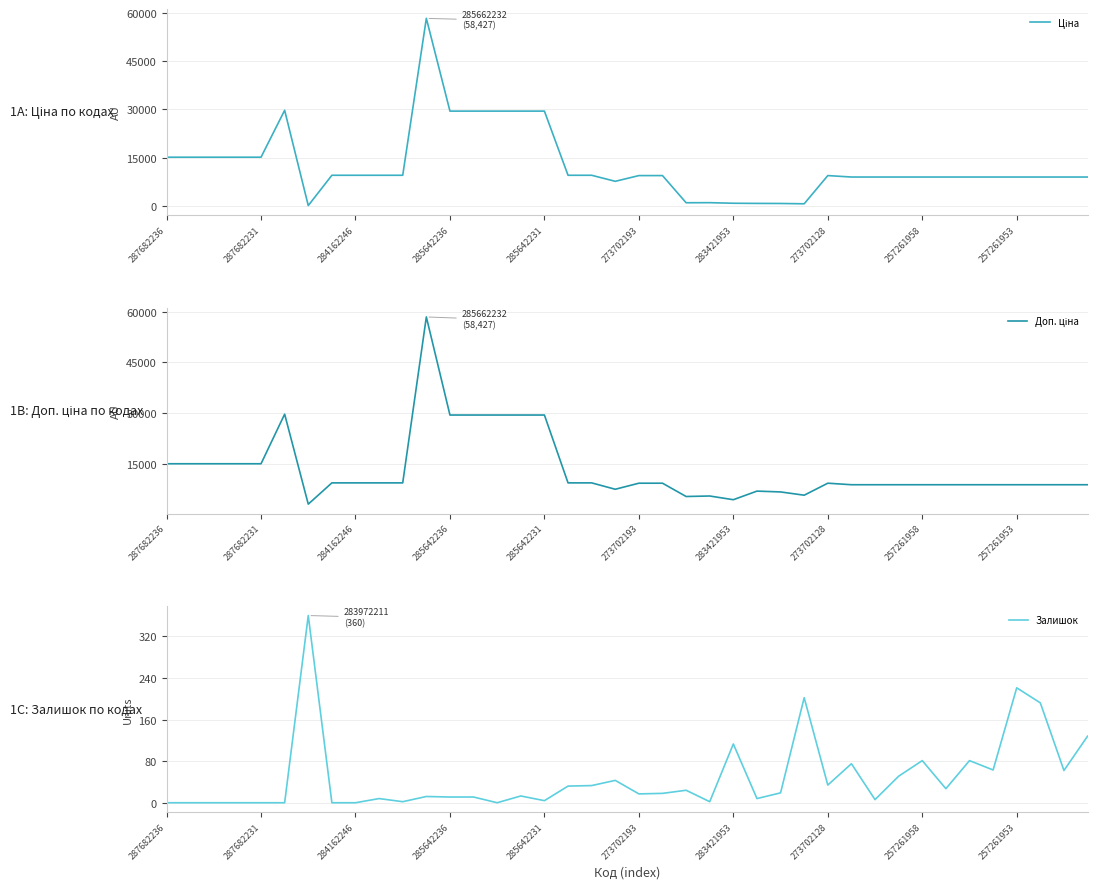

What is the maximum value for Залишок?

360